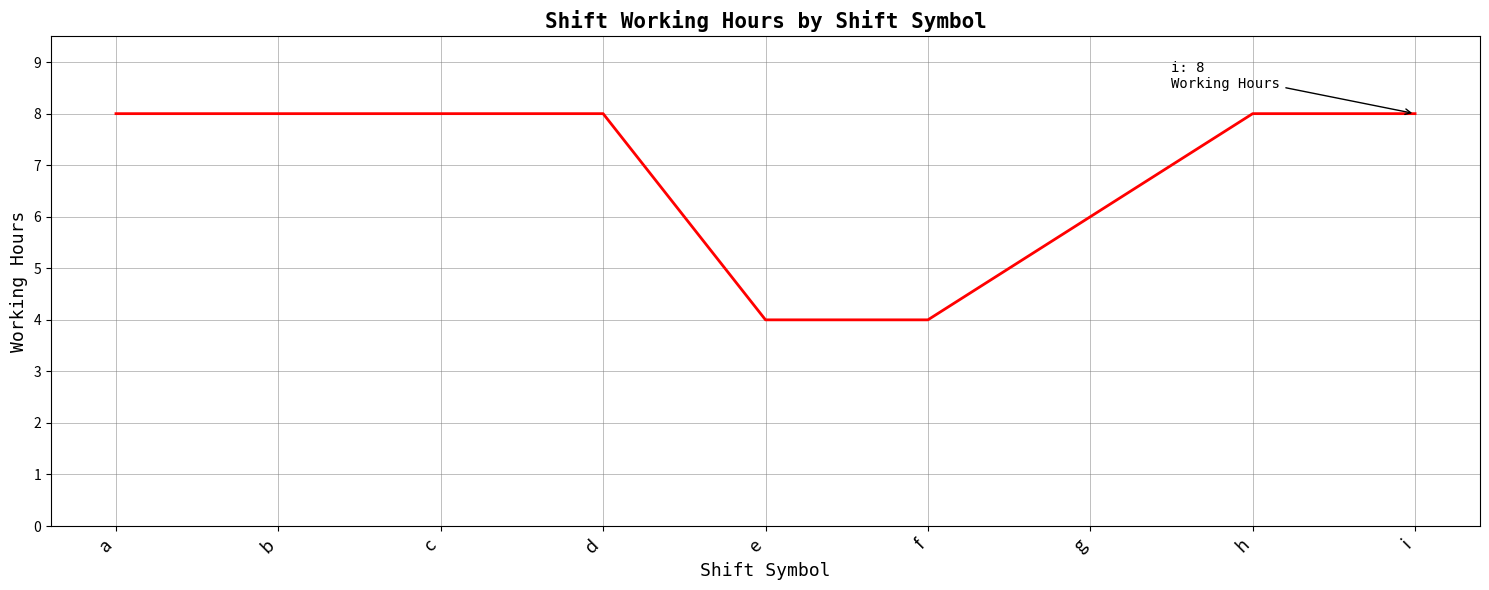

What is the smallest value displayed?

4.0